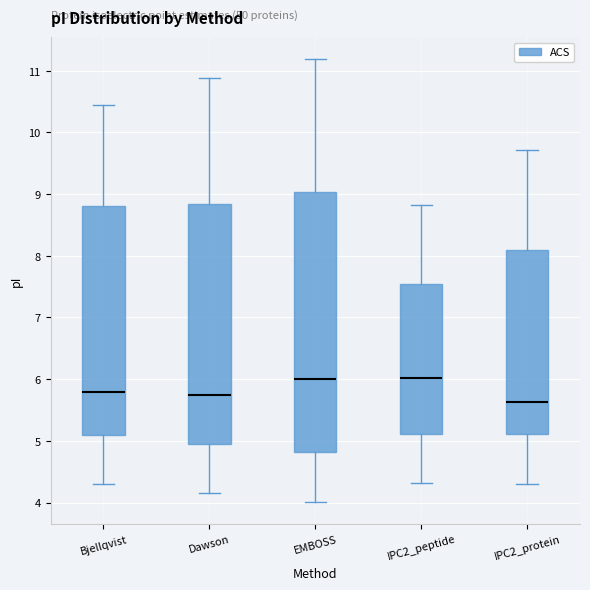

Which box is the tallest, from its lower edge to its upper edge?

EMBOSS